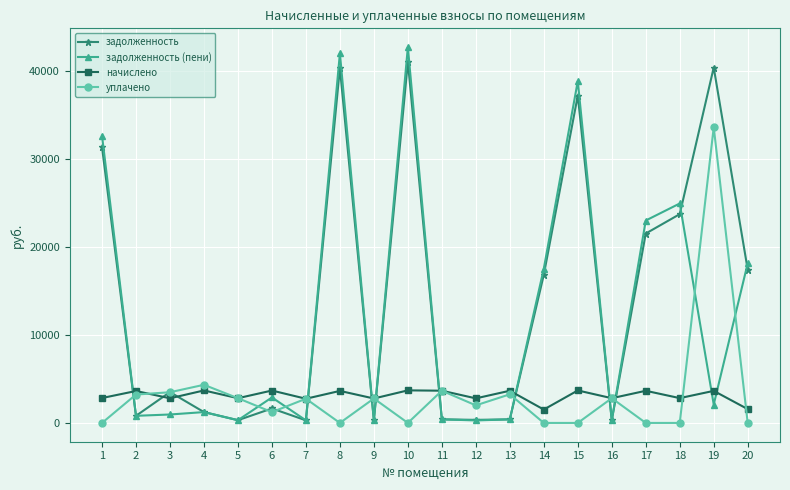

True or false: начислено has more than 0 points higher than both neighbors.

True